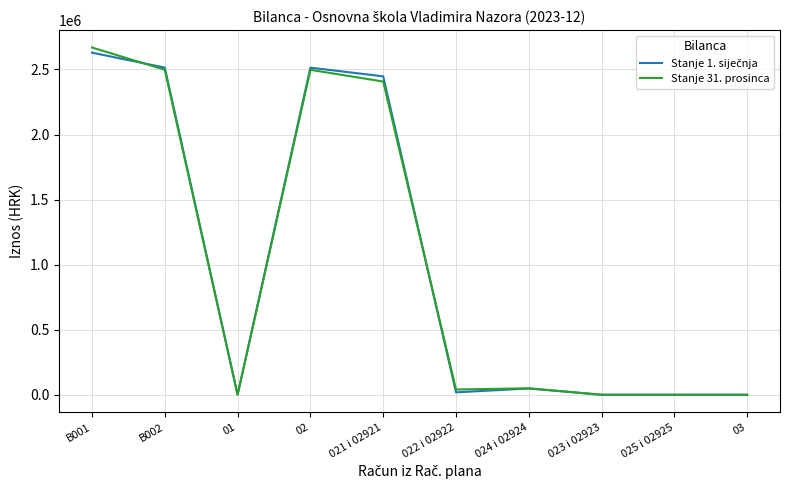

At which category does the chart reach its peak across all series?

B001